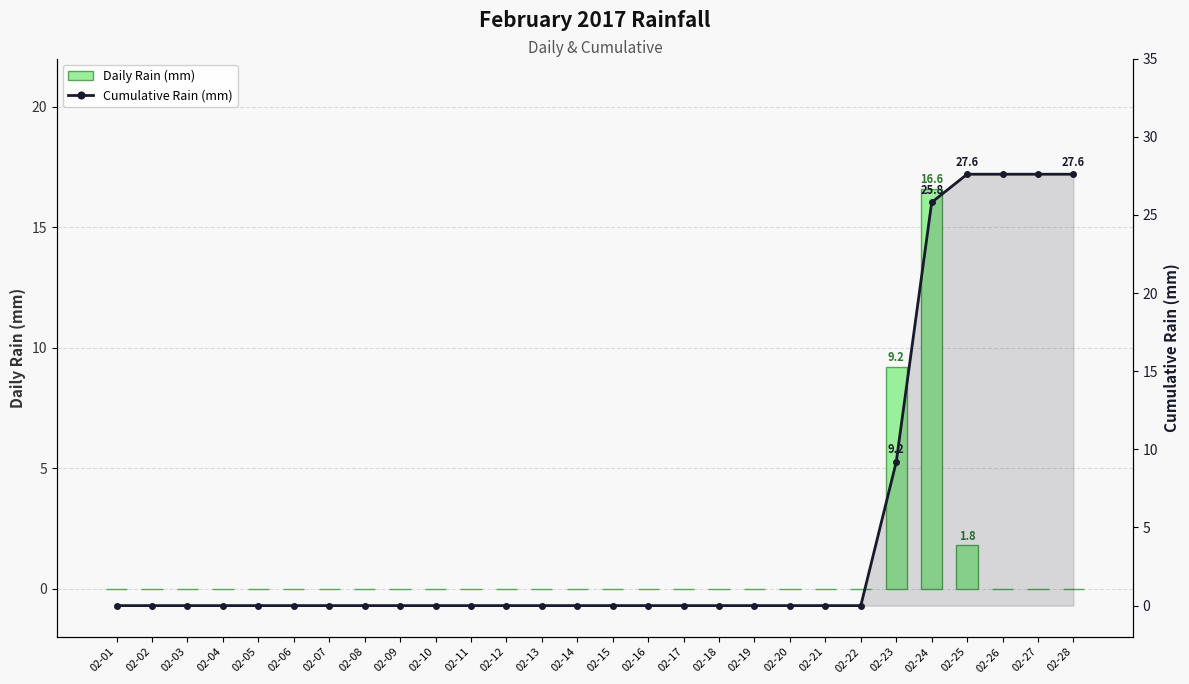

Which series has the widest spread of values?

Cumulative Rain (mm)